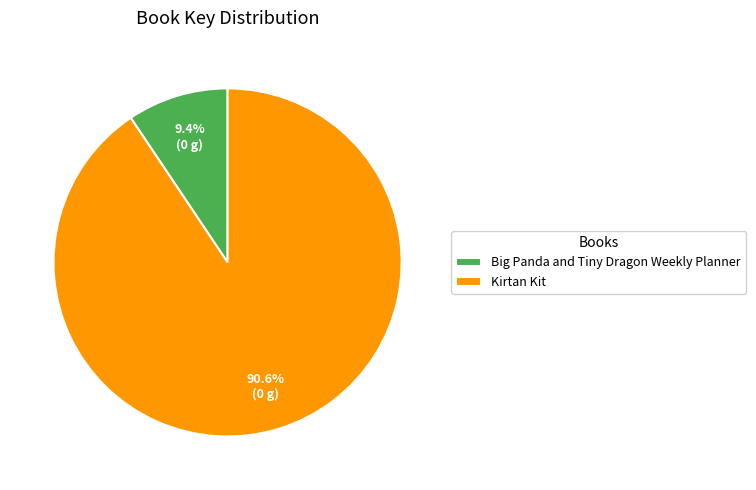

Rank the categories by value from lowest to highest.

Big Panda and Tiny Dragon Weekly Planner, Kirtan Kit